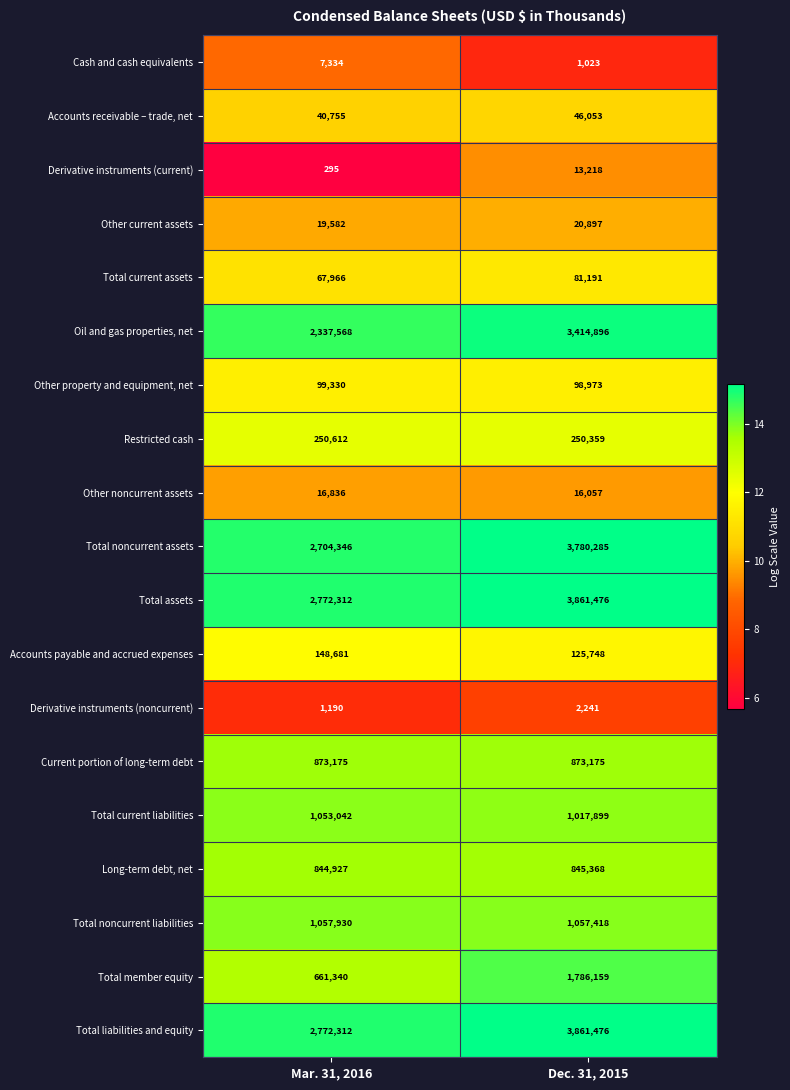

Where is Total liabilities and equity nearest to the value 3316894?

Mar. 31, 2016